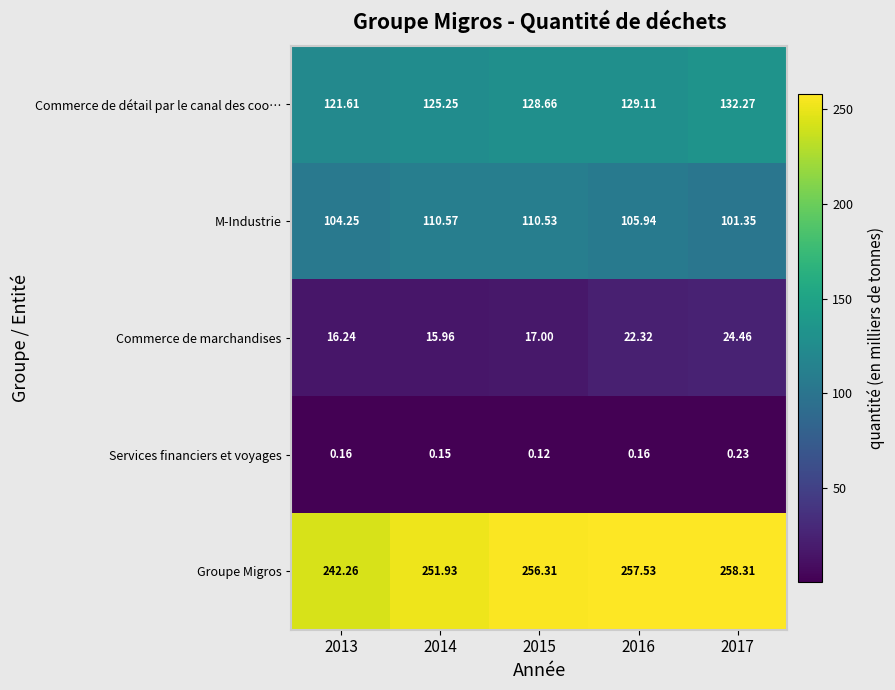

What is the spread (max minus min) of values at 2014?

251.8